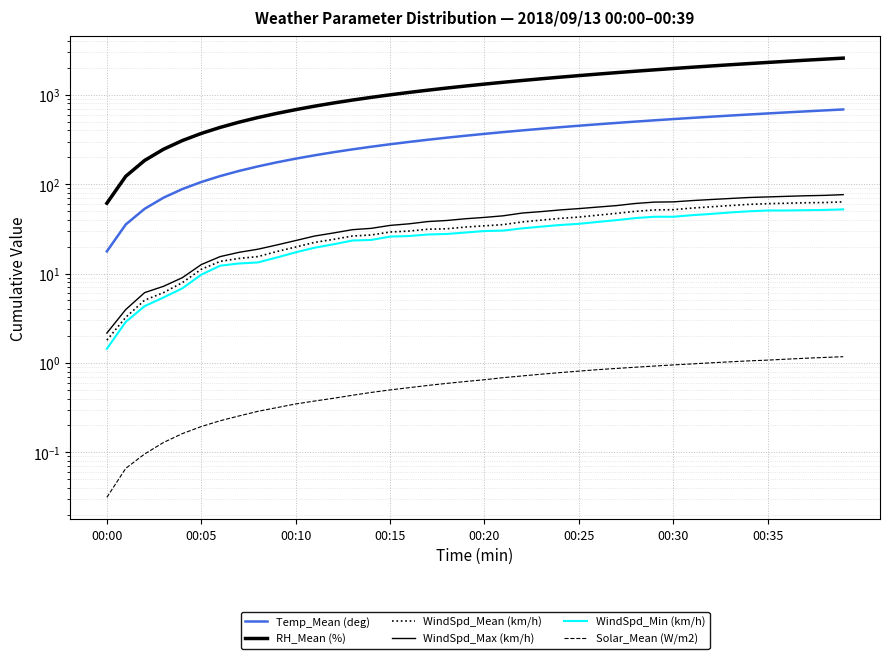

What is the label of the 2nd point from the right?

38